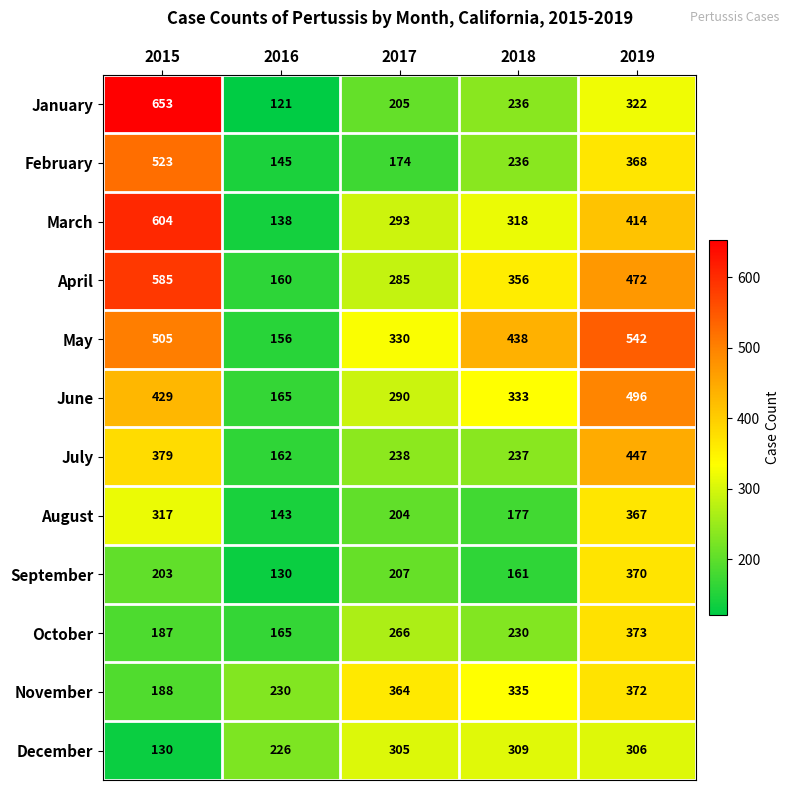

What is the greatest value displayed?

653